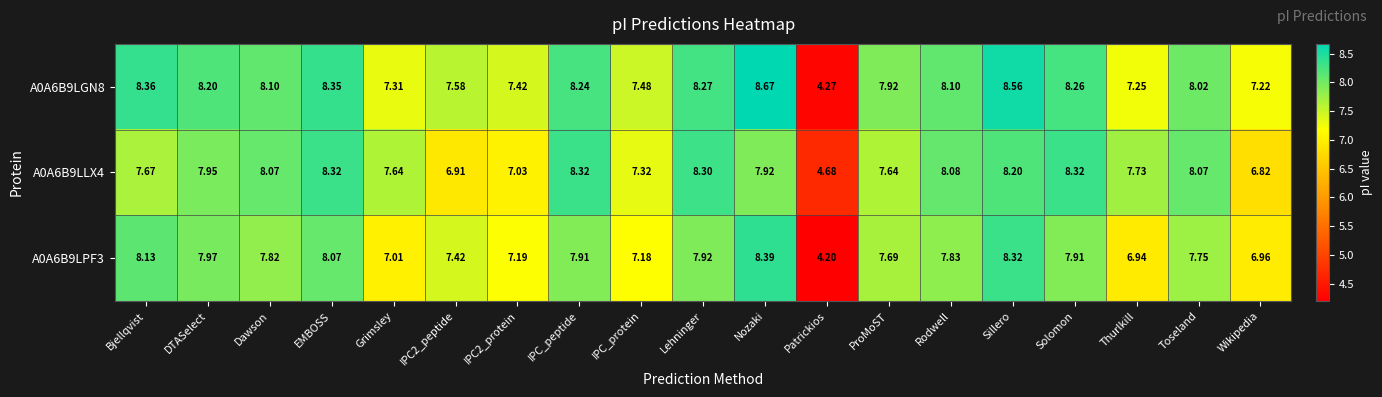

At which category is the sum across all series the highest?

Sillero